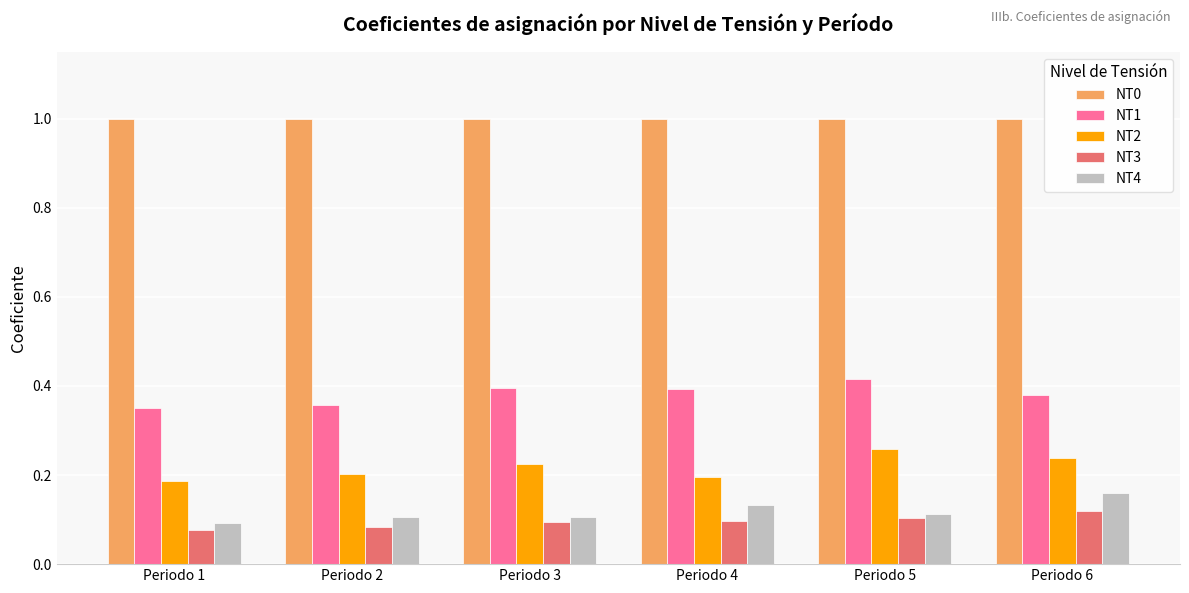

What is the maximum value shown in the chart?

1.0